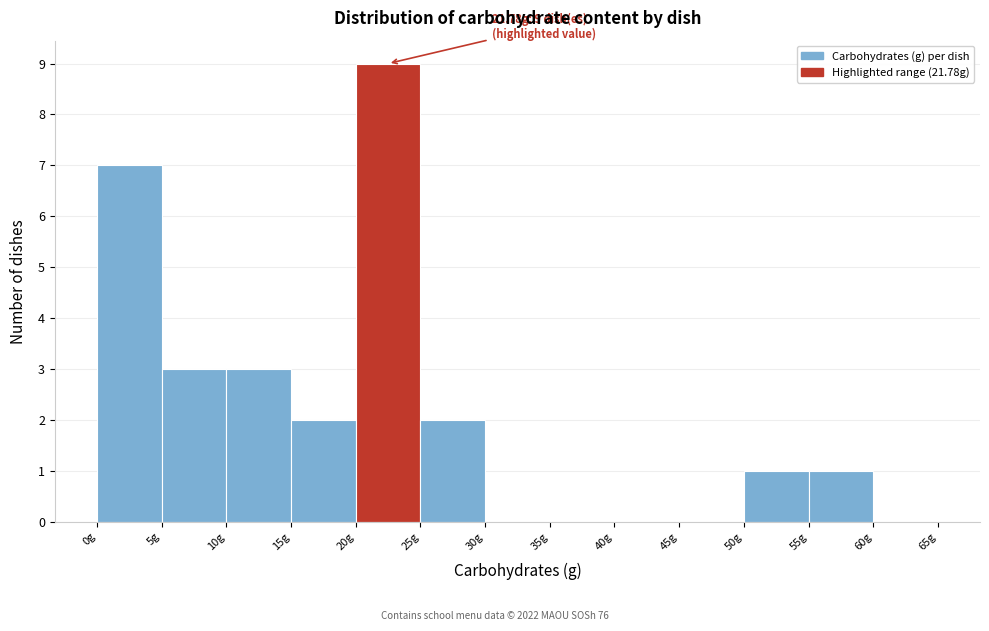

Over which range of the x-axis is the bar tallest?

20 to 25